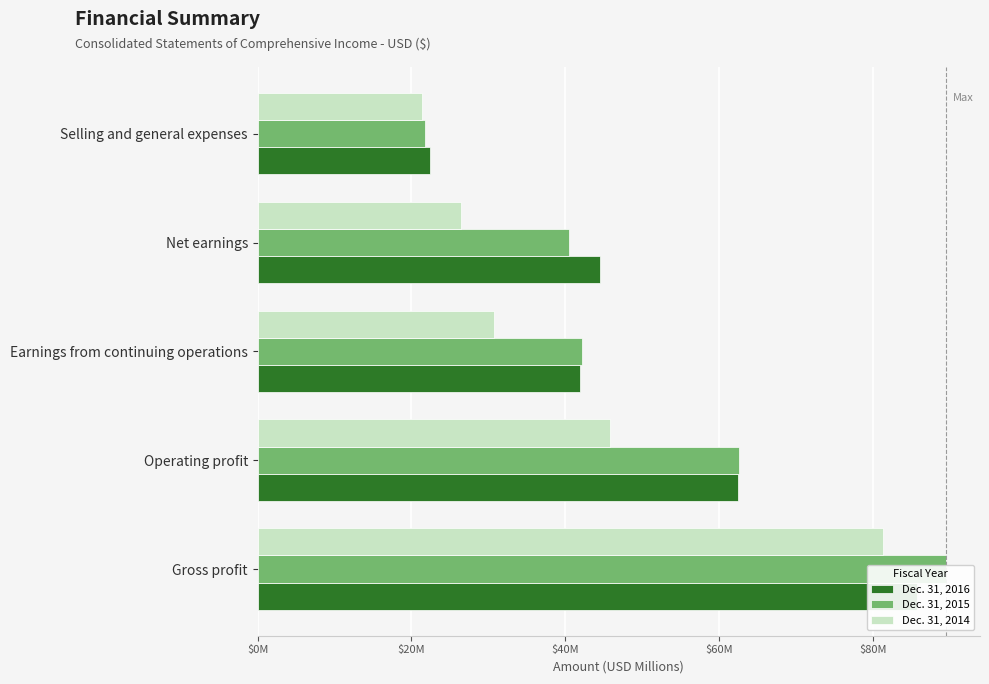

The value of Dec. 31, 2015 at Gross profit is 89.4. True or false?

True